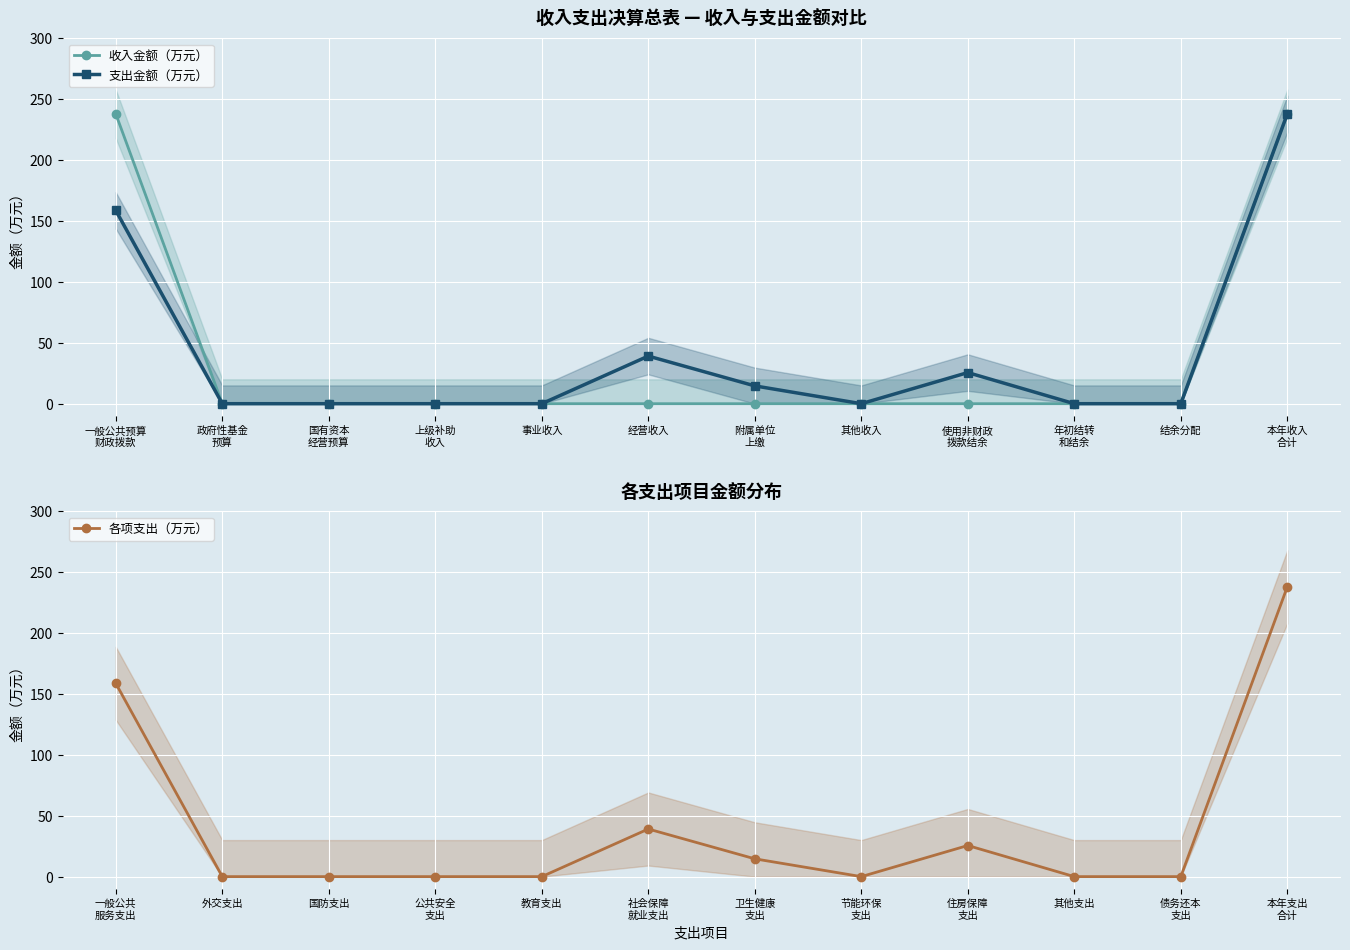

Count the number of data series in this chart.

3